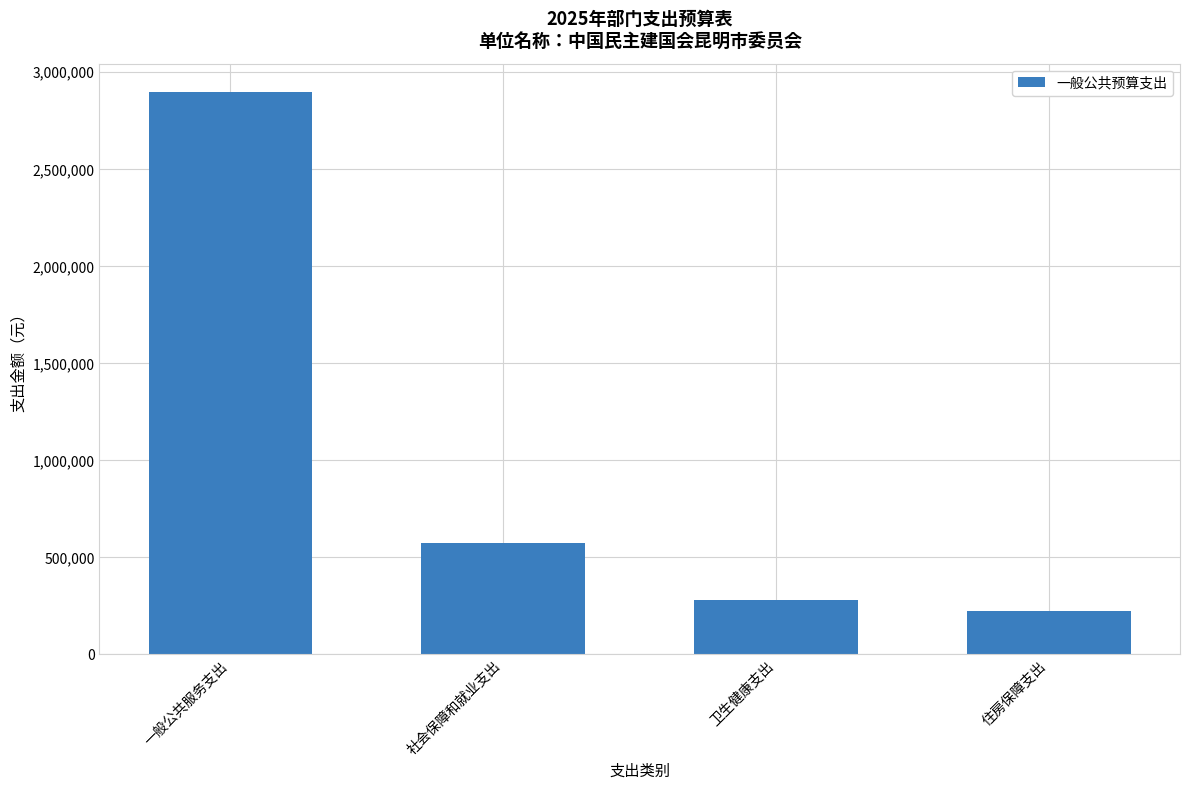

The chart shows a value of 280268.0 at 卫生健康支出. True or false?

True